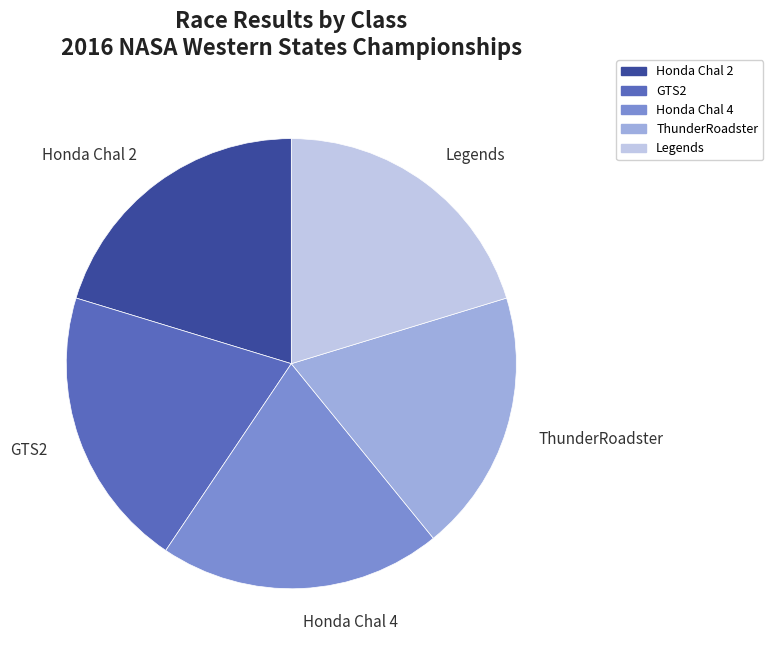

What is the ratio of the value at Honda Chal 2 to the value at GTS2?

1.0